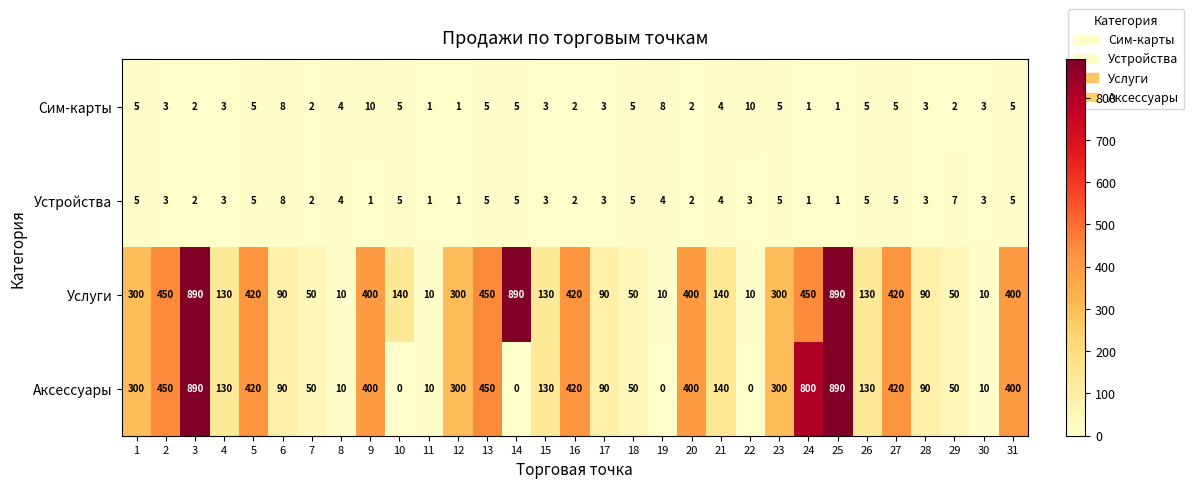

What value does the Аксессуары series have at 1, to the nearest 50?

300